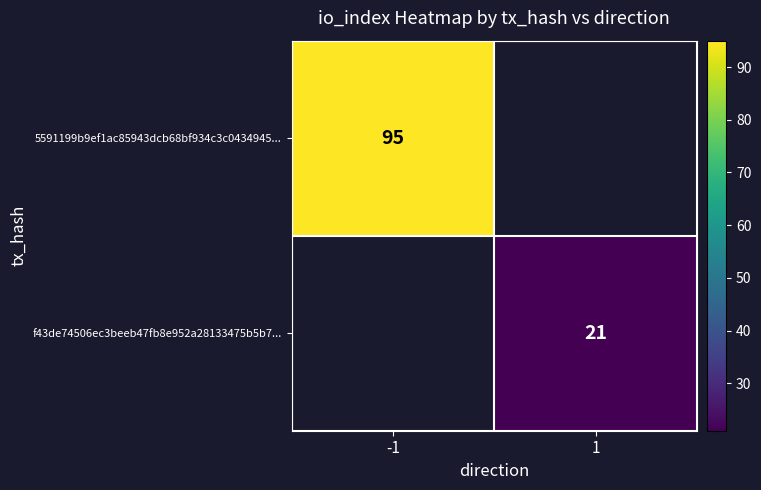

The value of 5591199b9ef1ac85943dcb68bf934c3c0434945... at -1 is 53. True or false?

False